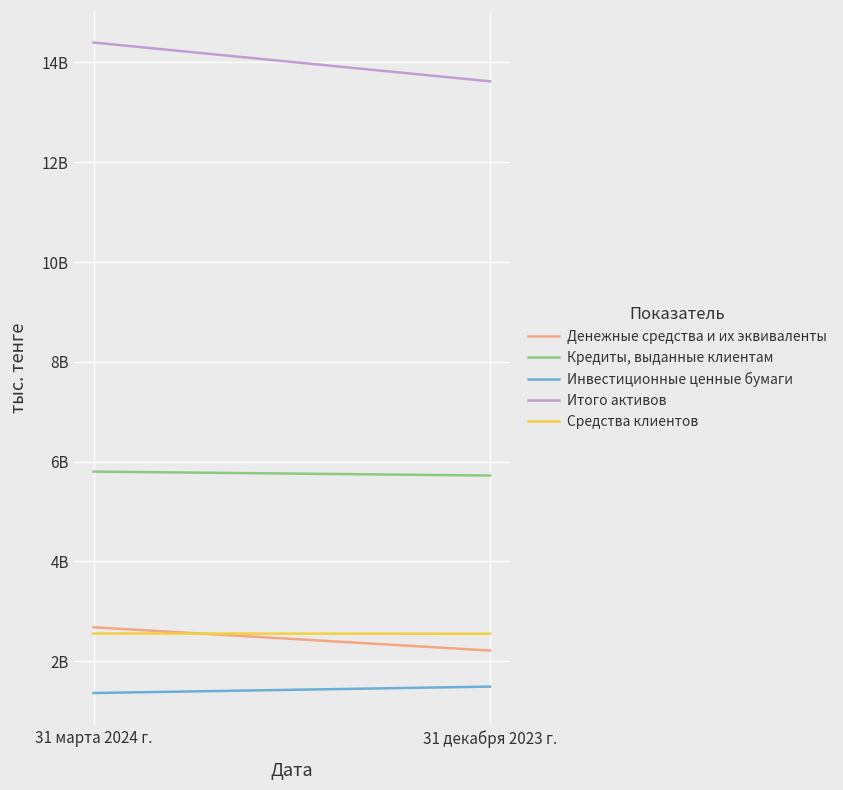

Is the value of Инвестиционные ценные бумаги at 31 марта 2024 г. greater than the value of Кредиты, выданные клиентам at 31 марта 2024 г.?

No